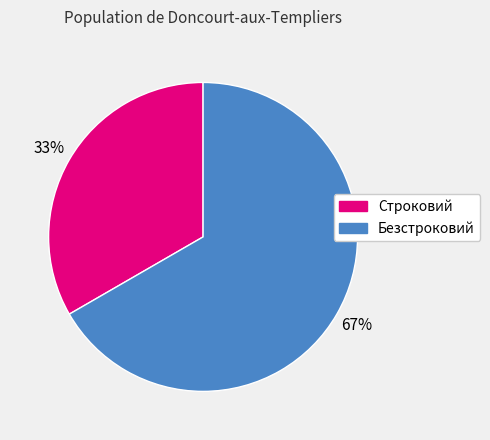

Count the number of slices in the pie.

2